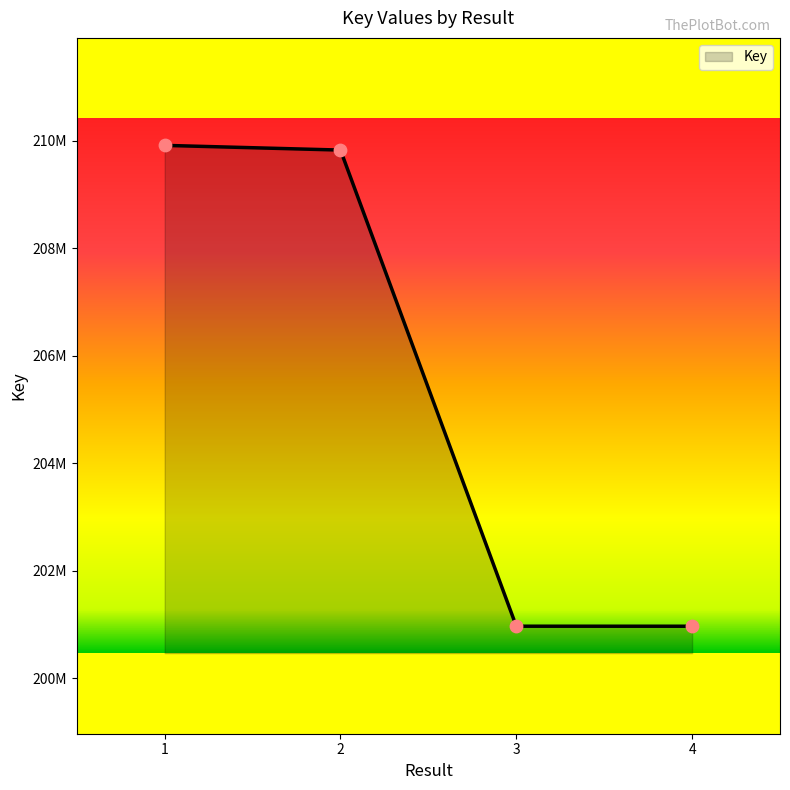

Is this an area chart (filled region under the line)?

Yes